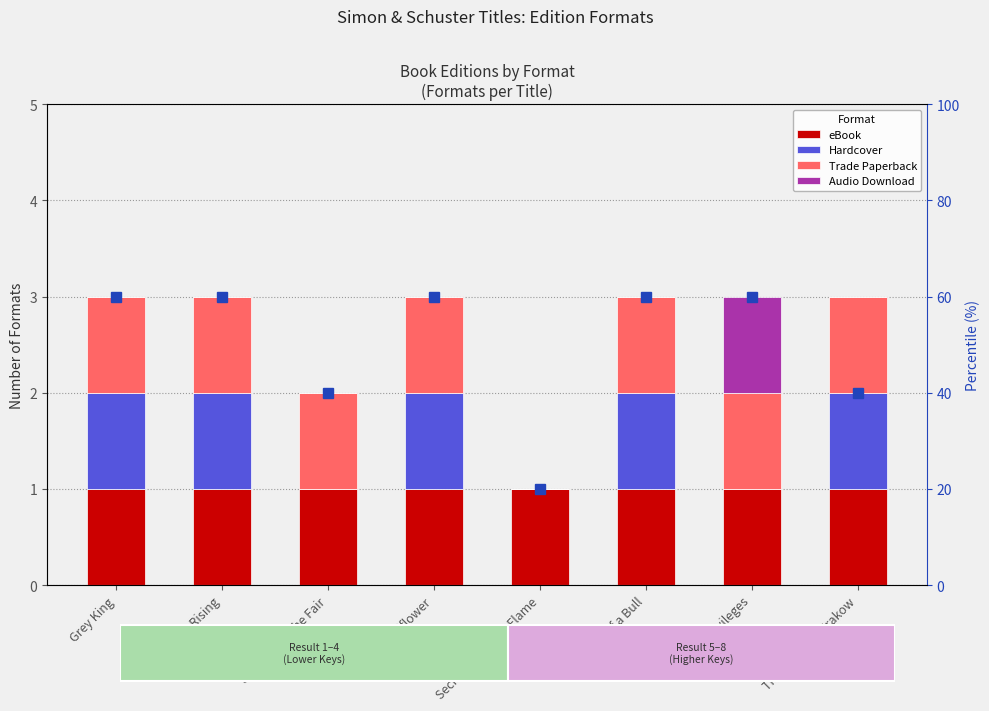

Is the value of Trade Paperback at Secret of the Red Flame greater than the value of Audio Download at Shadow of a Bull?

No